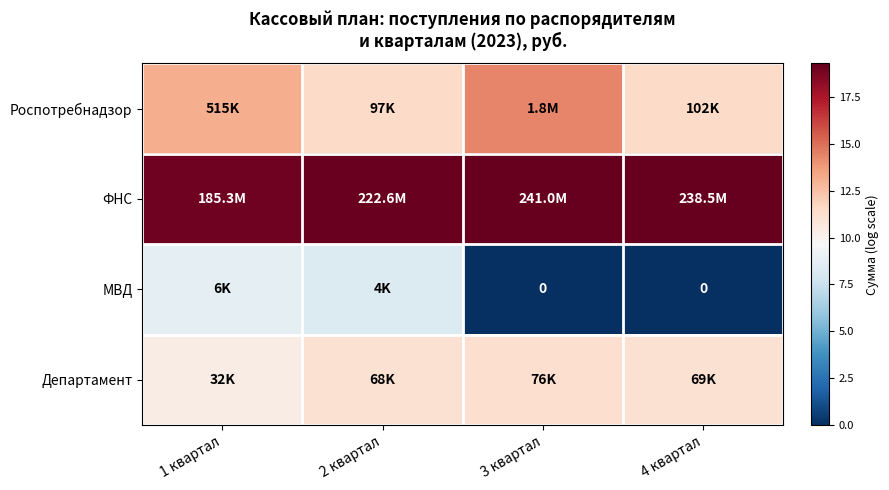

How many data points in Роспотребнадзор are above 13?

2